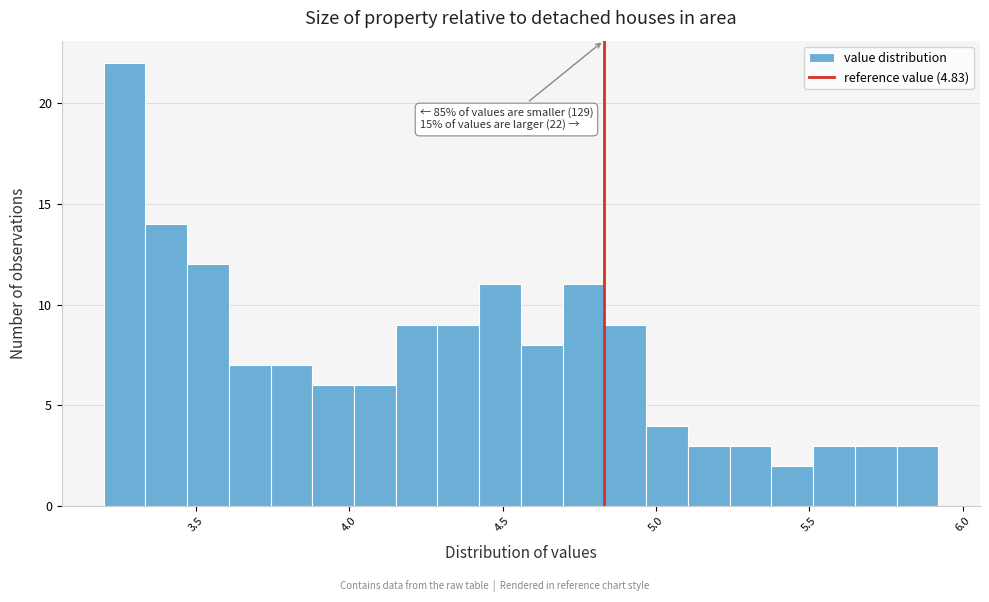

Read against the x-axis, roughly where is the centre of the tallest bar?

3.25